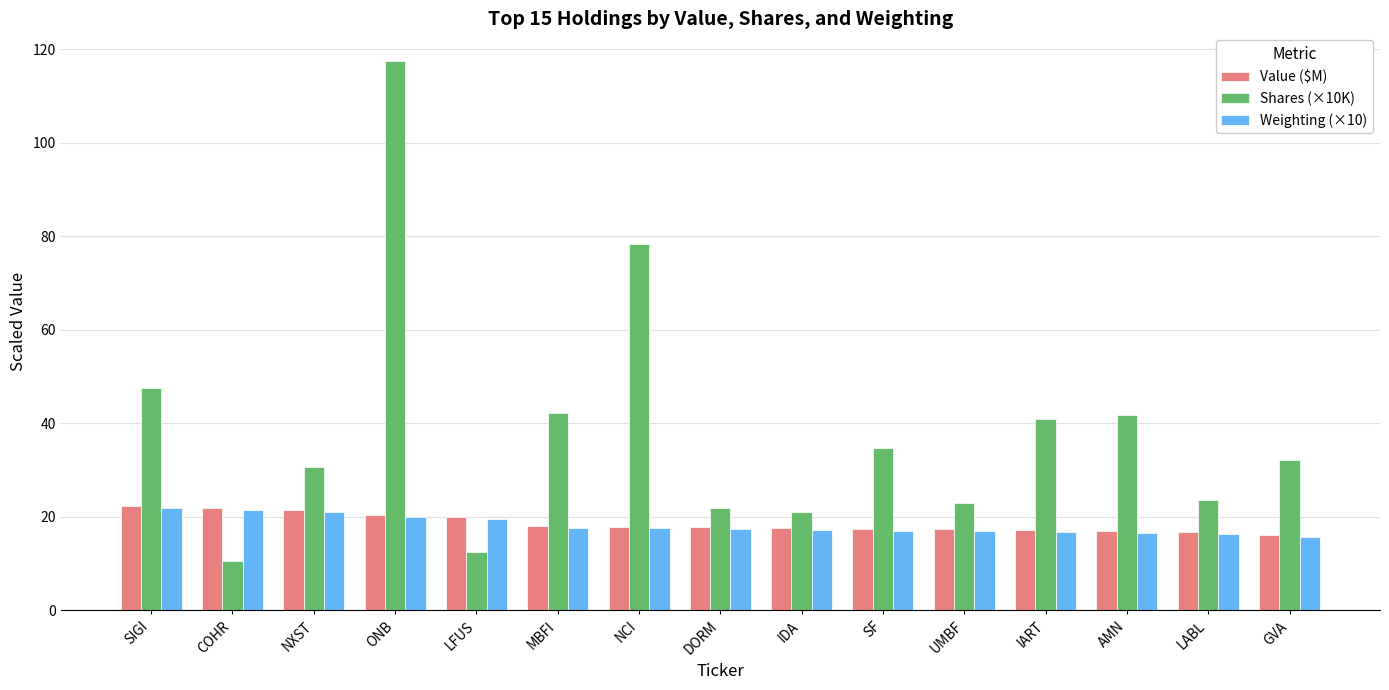

What is the value of the Shares (×10K) bar at the 2nd from the left?

10.6